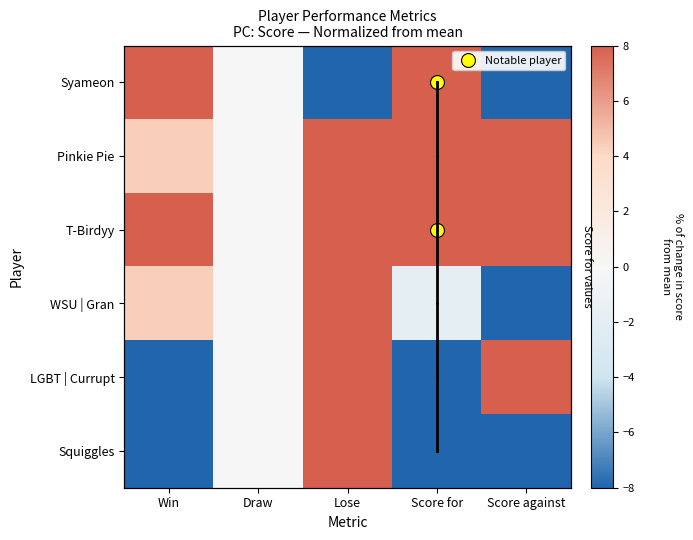

How many series are shown in this chart?

6